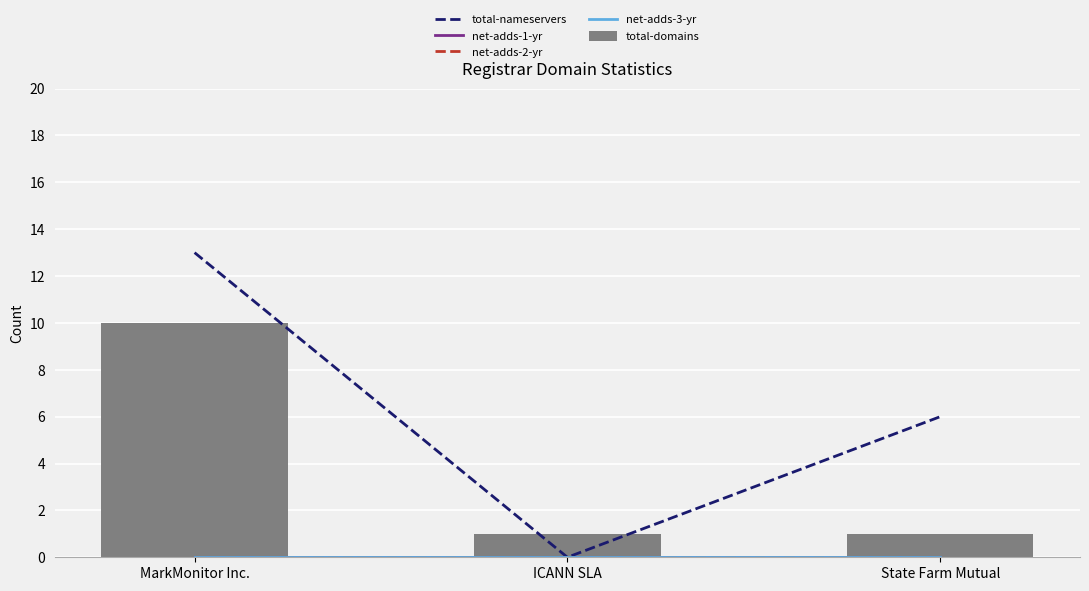

How many groups of bars are there?

3